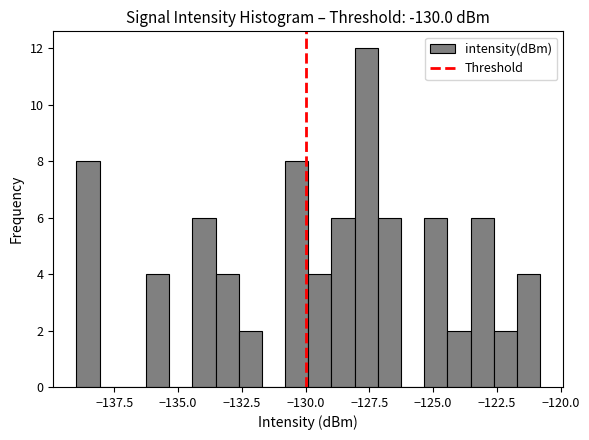

Read against the x-axis, roughly where is the centre of the tallest bar?

-127.5